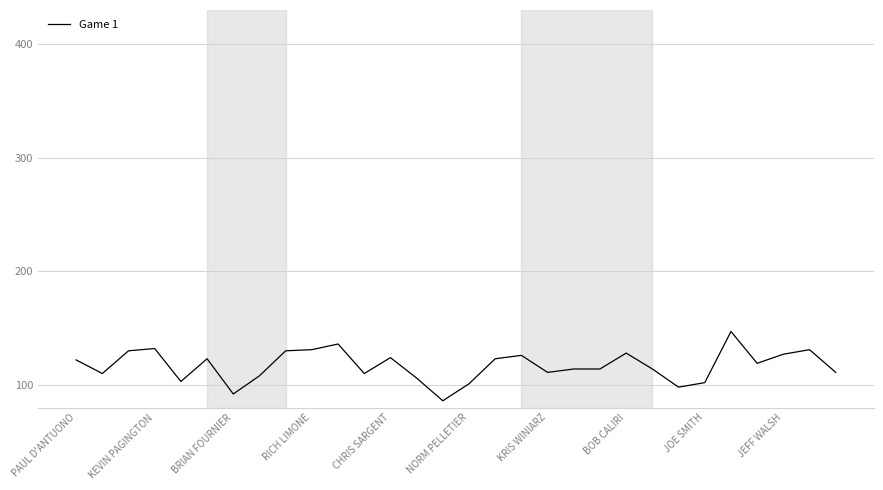

How many lines are shown in the chart?

1